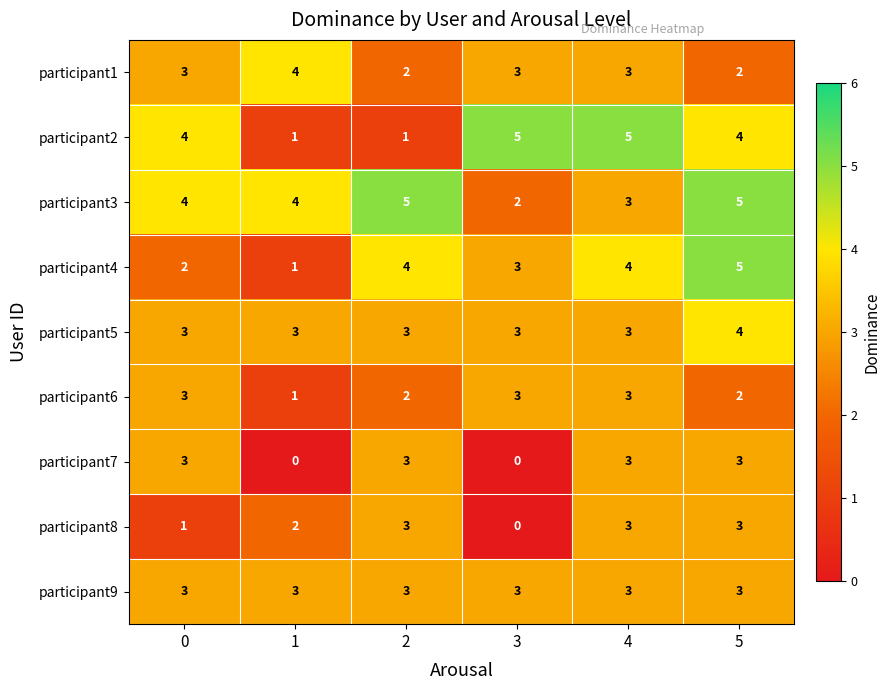

How many participant6 values are between 2 and 3?

5